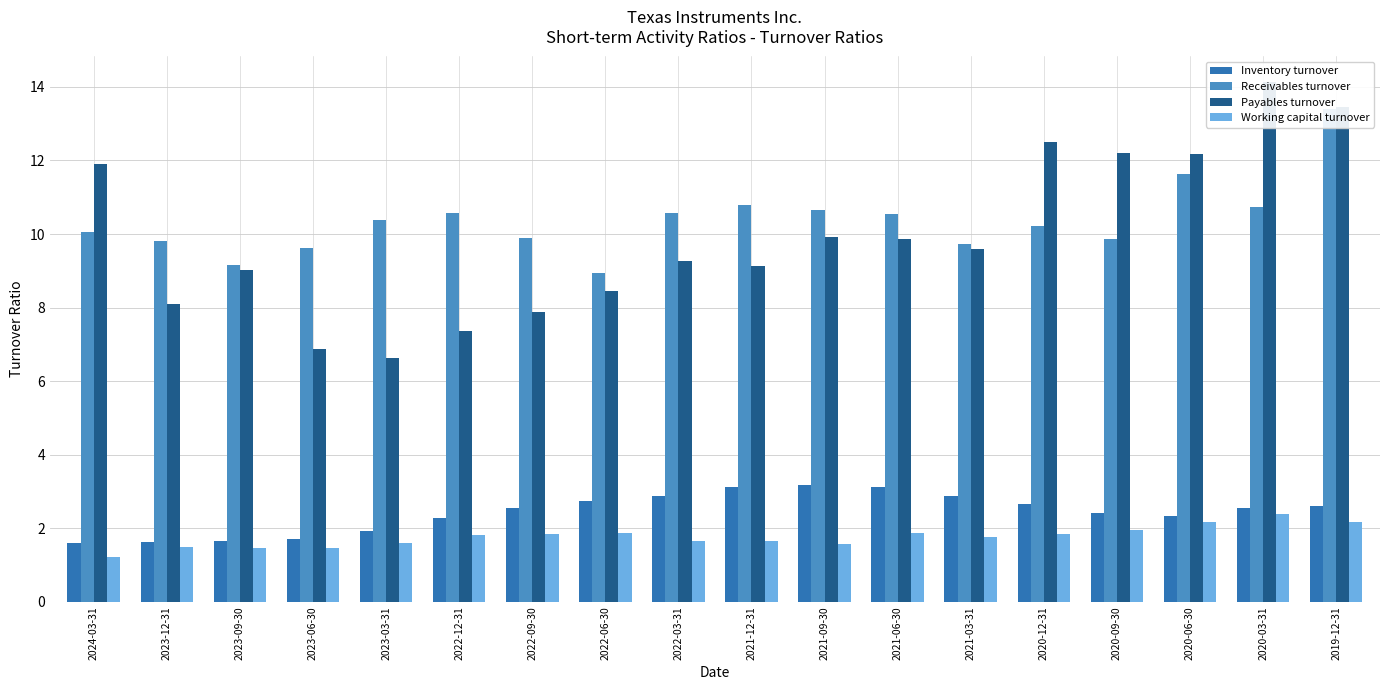

What is the label of the 3rd bar from the left?

2023-09-30